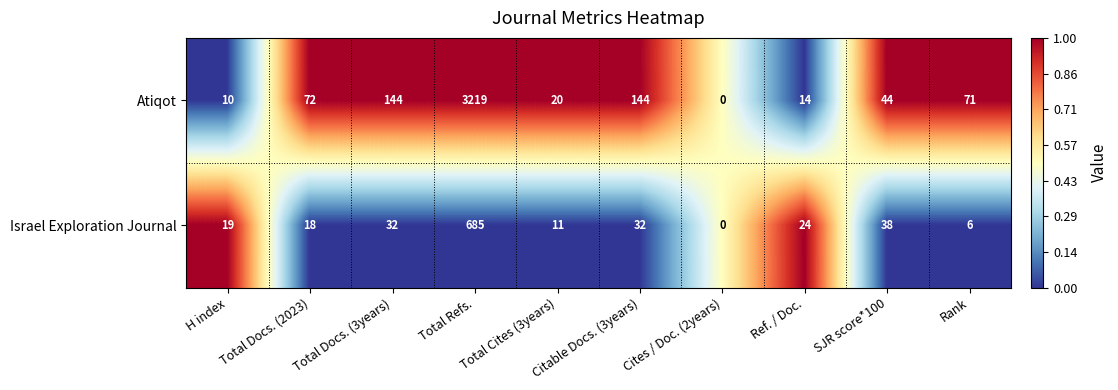

The Atiqot series shows 5 at Total Cites (3years). True or false?

False